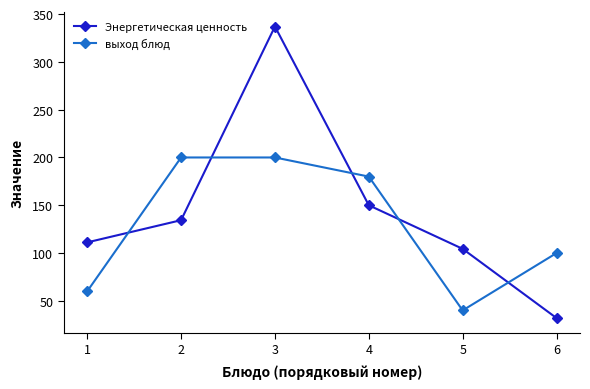

Is it true that выход блюд equals 60.0 at 1?

True